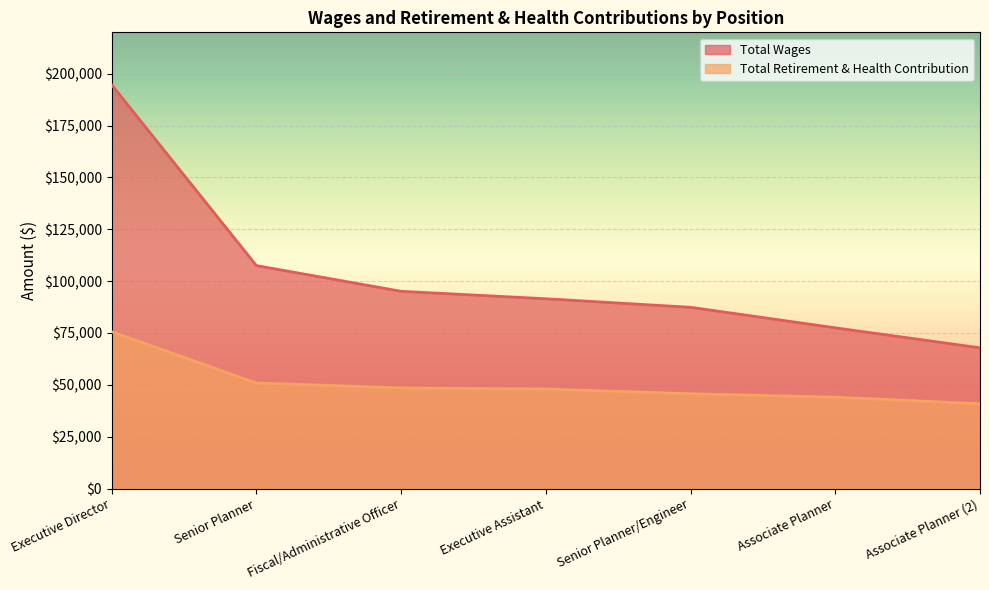

Is the value of Total Retirement & Health Contribution at Associate Planner (2) greater than the value of Total Wages at Senior Planner?

No